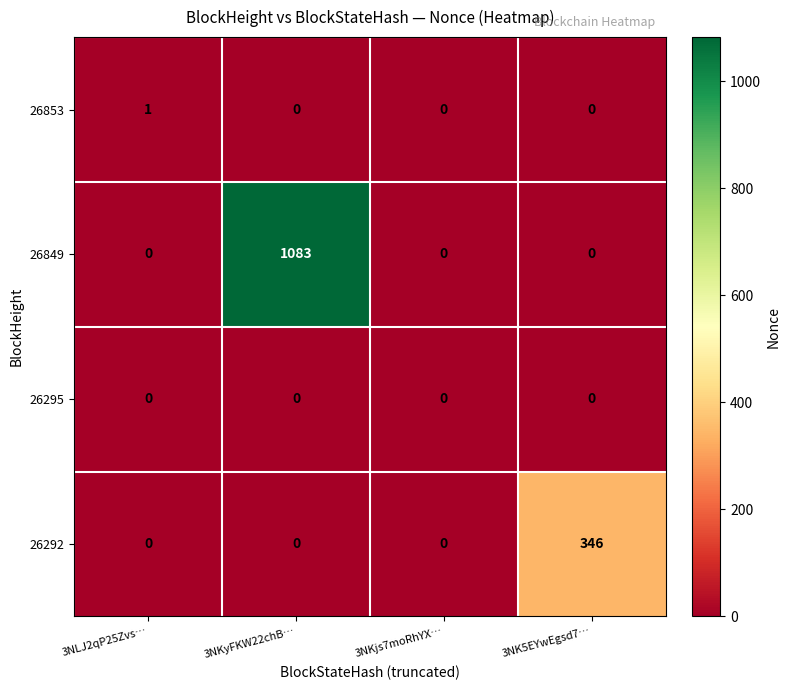

The value of 26849 at 3NKyFKW22chB… is 438. True or false?

False